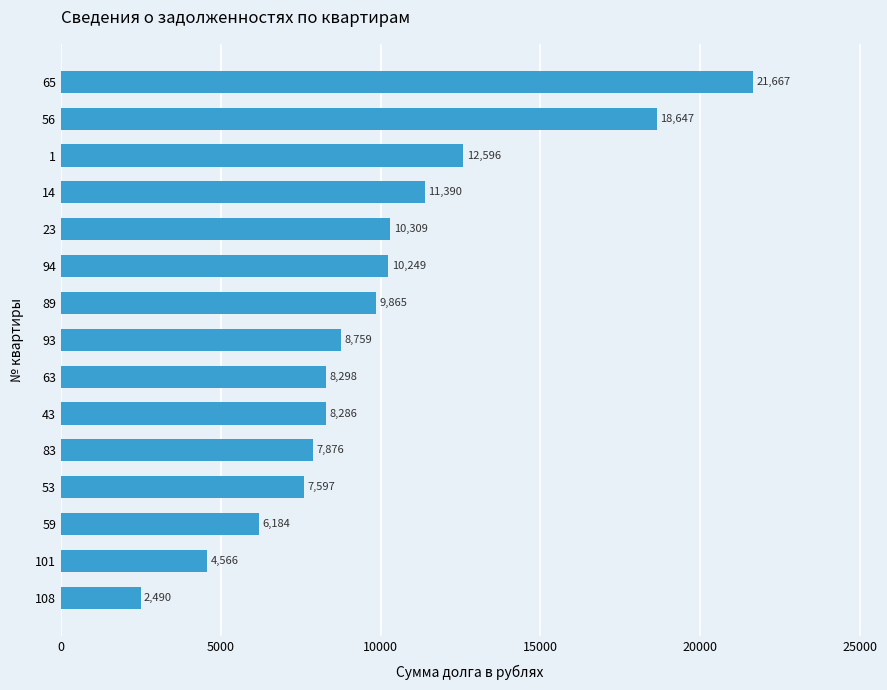

List the labels in order of value, largest first.

65, 56, 1, 14, 23, 94, 89, 93, 63, 43, 83, 53, 59, 101, 108